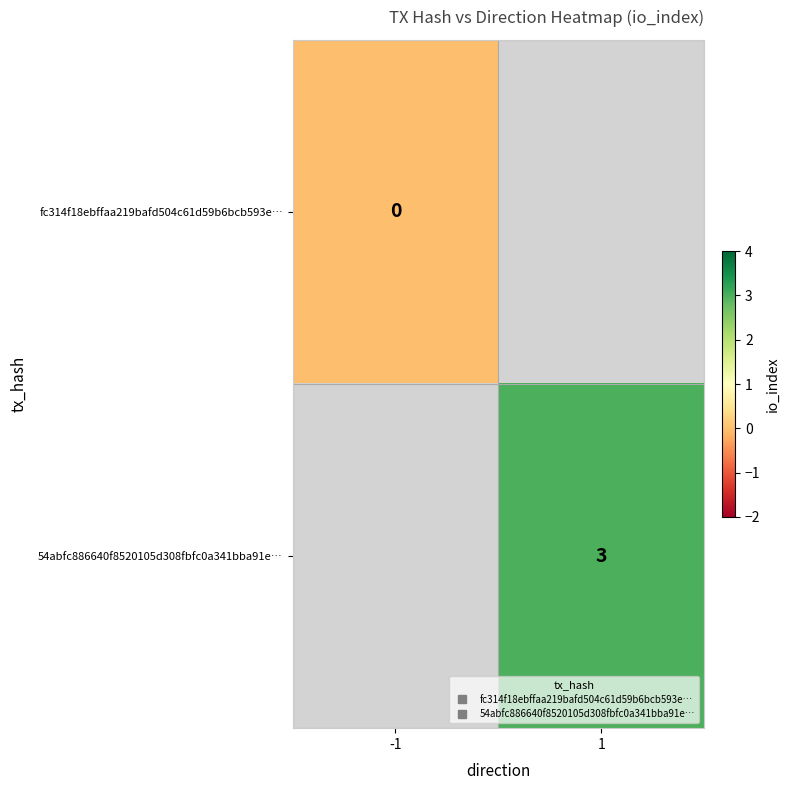

Is the value of fc314f18ebffaa219bafd504c61d59b6bcb593e… at -1 greater than the value of 54abfc886640f8520105d308fbfc0a341bba91e… at -1?

No